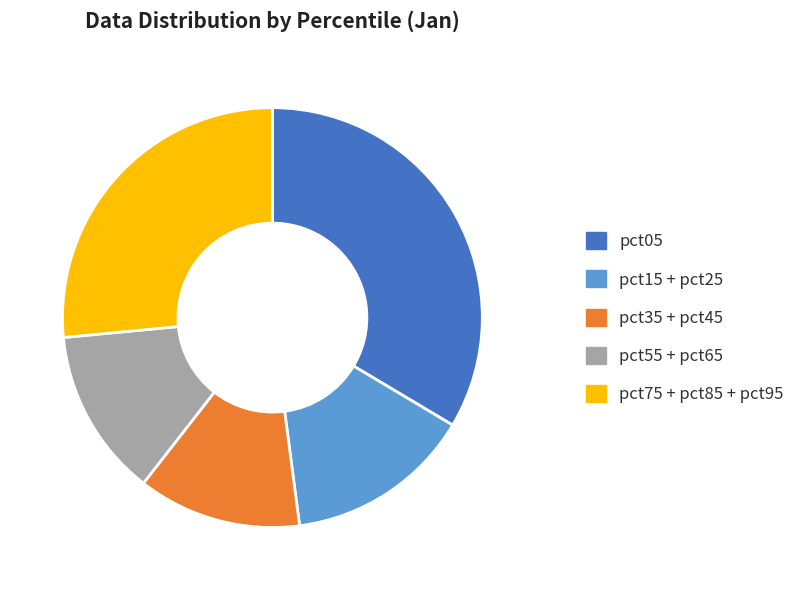

Which has a higher value, pct75 + pct85 + pct95 or pct05?

pct05